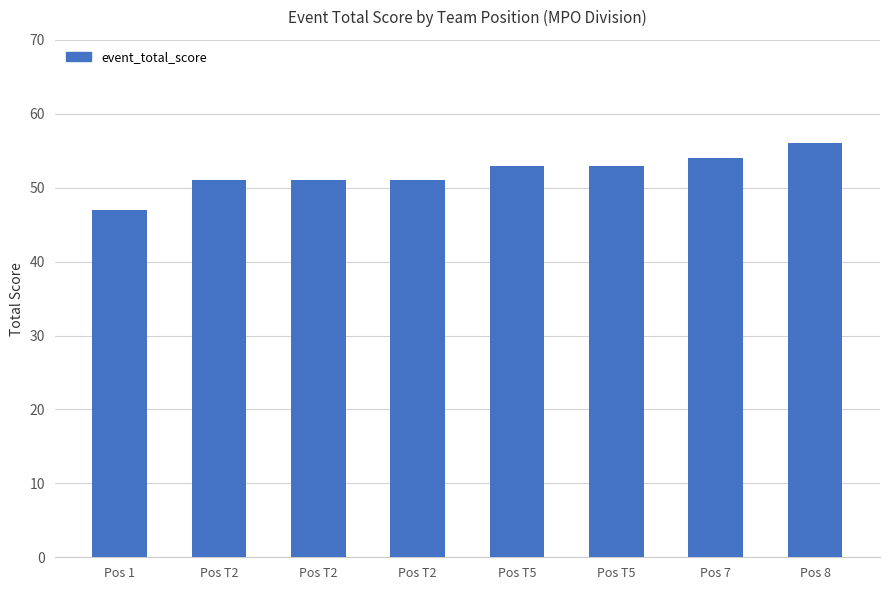

How many data points are less than 53?

4